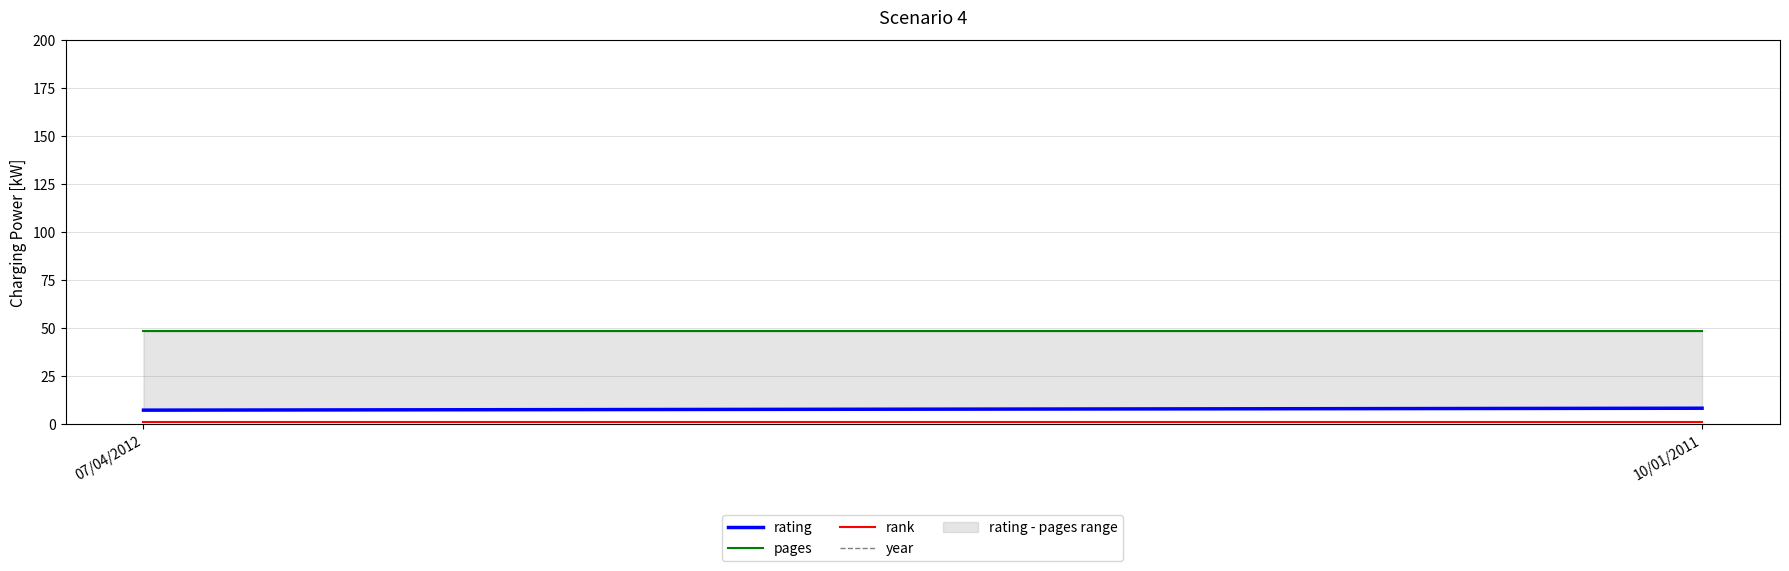

Reading left to right, extract all data points from this chart.

rating: 7	8
pages: 48	48
rank: 1	1
year: 2012	2010